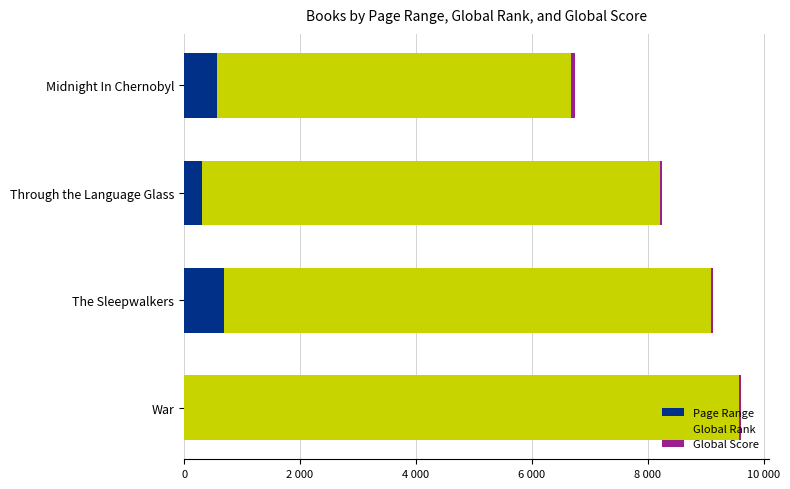

At which category is the sum across all series the highest?

War